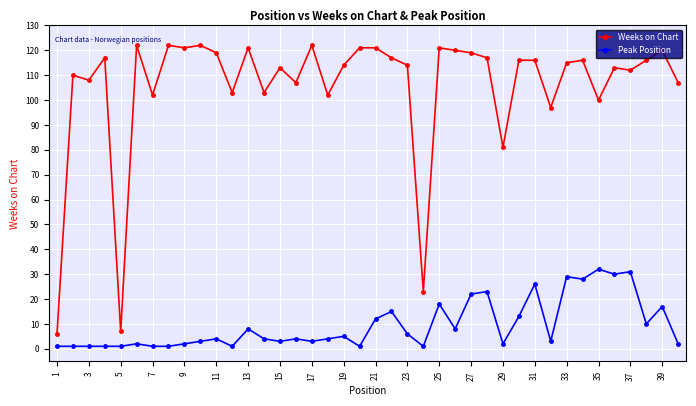

Which series has the largest total across all categories?

Weeks on Chart